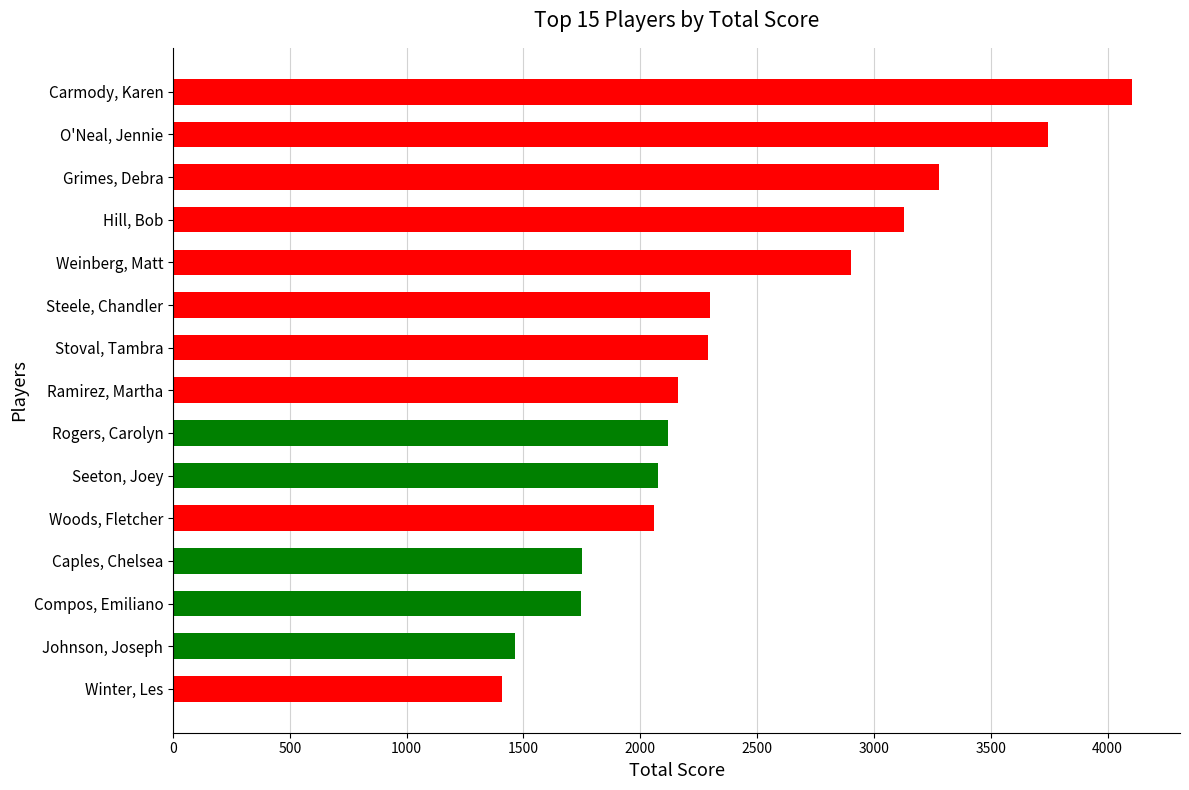

What is the approximate value at Woods, Fletcher?

2060